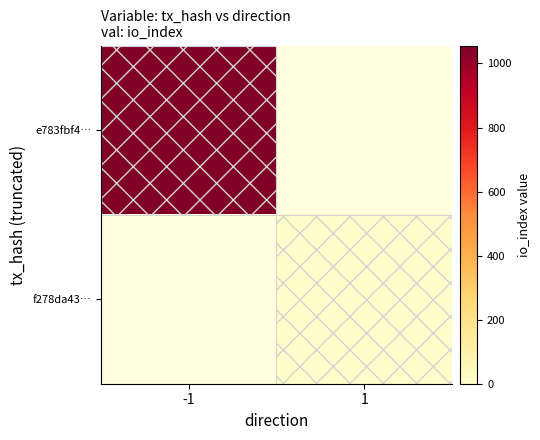

What is the greatest value displayed?

1056